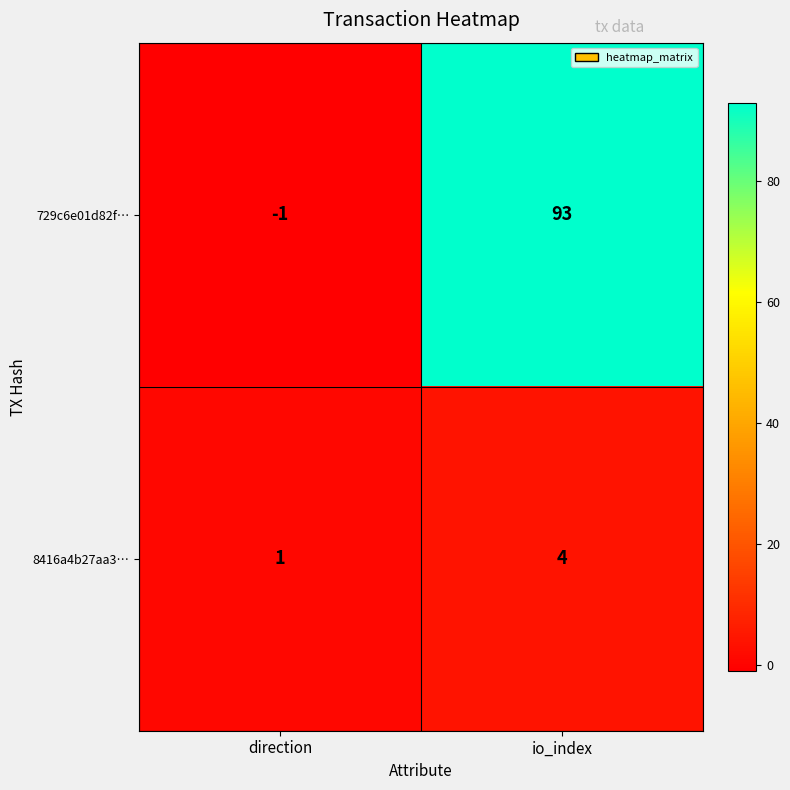

Read the 729c6e01d82f… value at io_index.

93